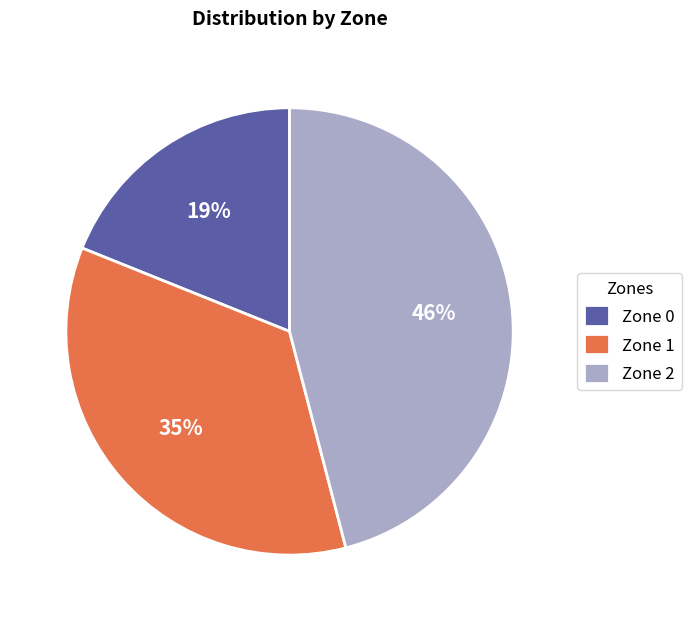

Is the sum of Zone 2 and Zone 1 greater than half?

Yes